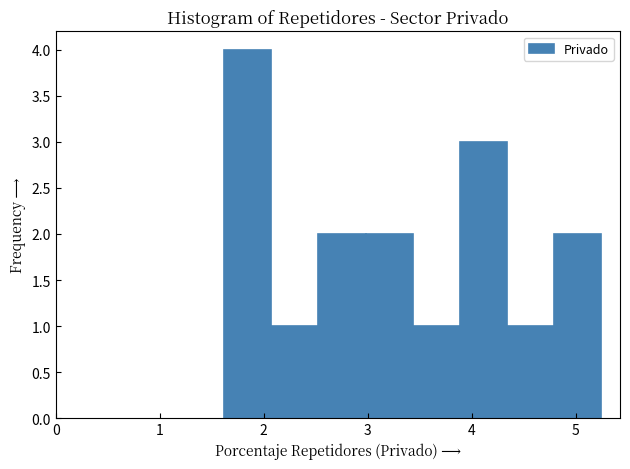

What is the height of the bar covering 4.3 to 4.8 on the x-axis? Neither the bar edges nor the heights are printed on the chart, so give them approximately, as read against the axes.

1